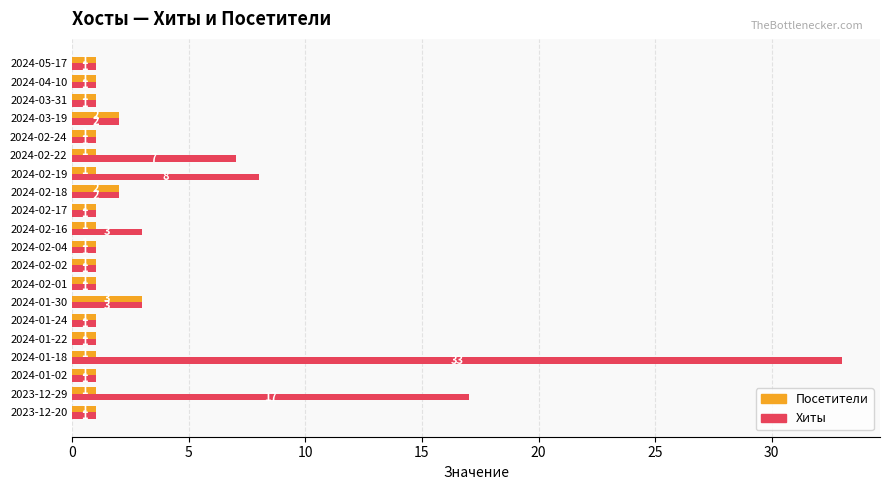

What are all the series names shown in the legend?

Посетители, Хиты